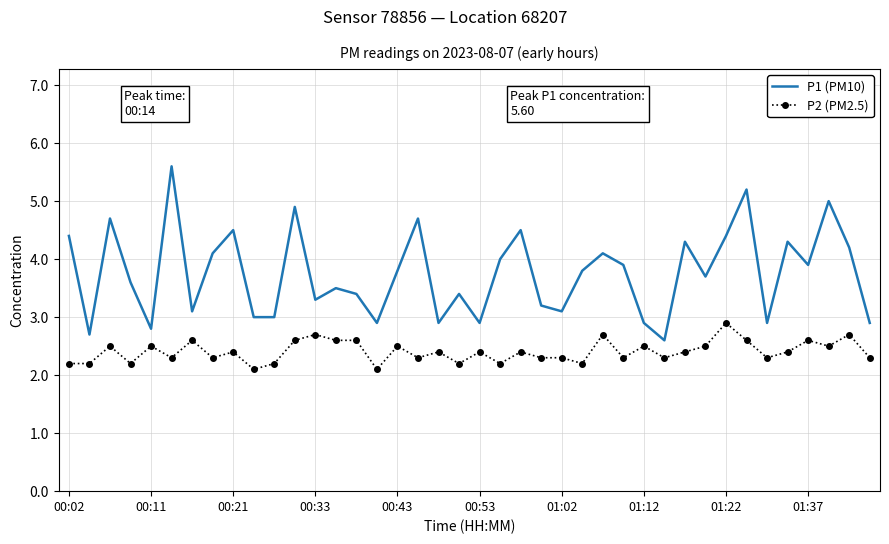

True or false: P1 (PM10) and P2 (PM2.5) cross at least once.

False